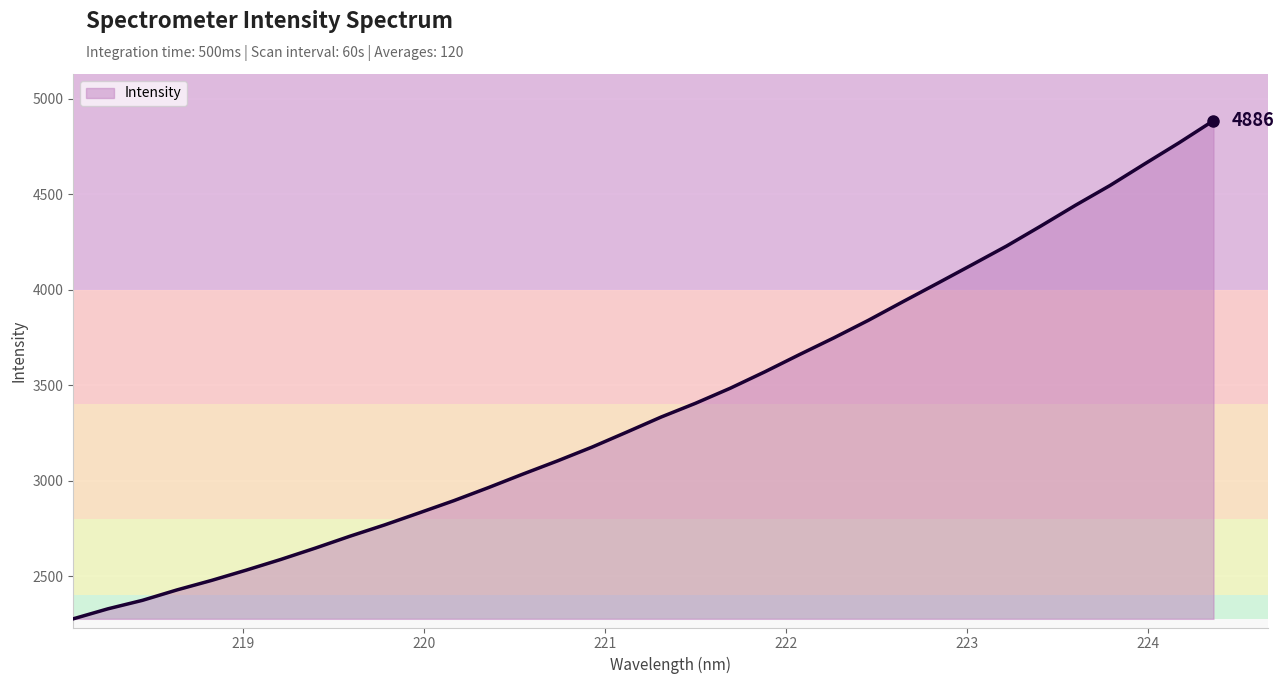

What is the average value?

3393.6